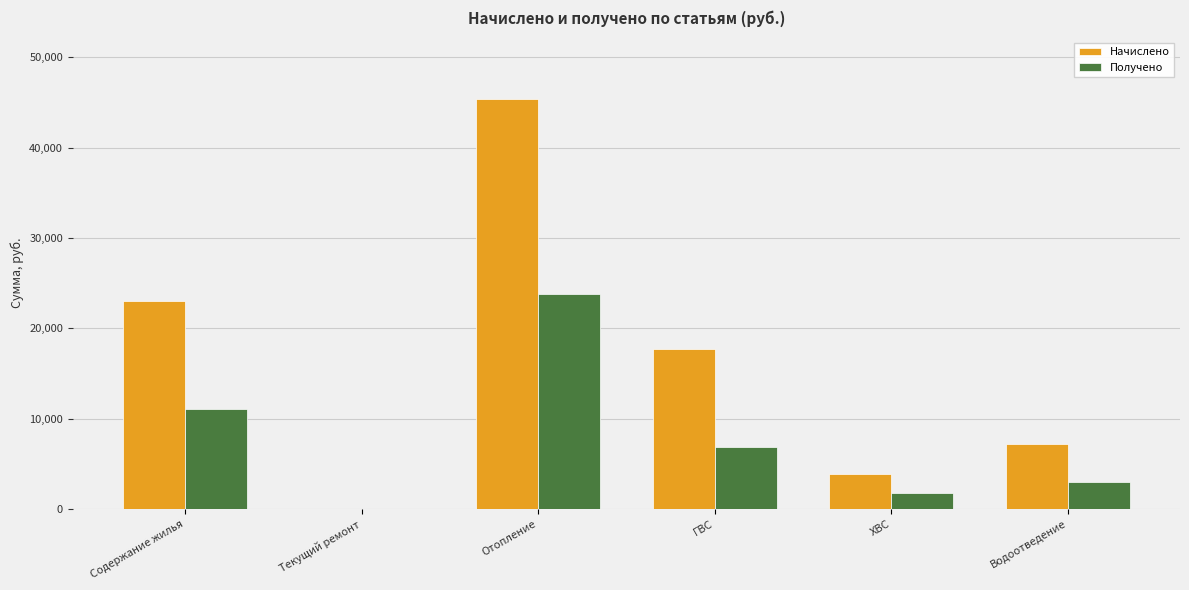

At which category is the sum across all series the highest?

Отопление